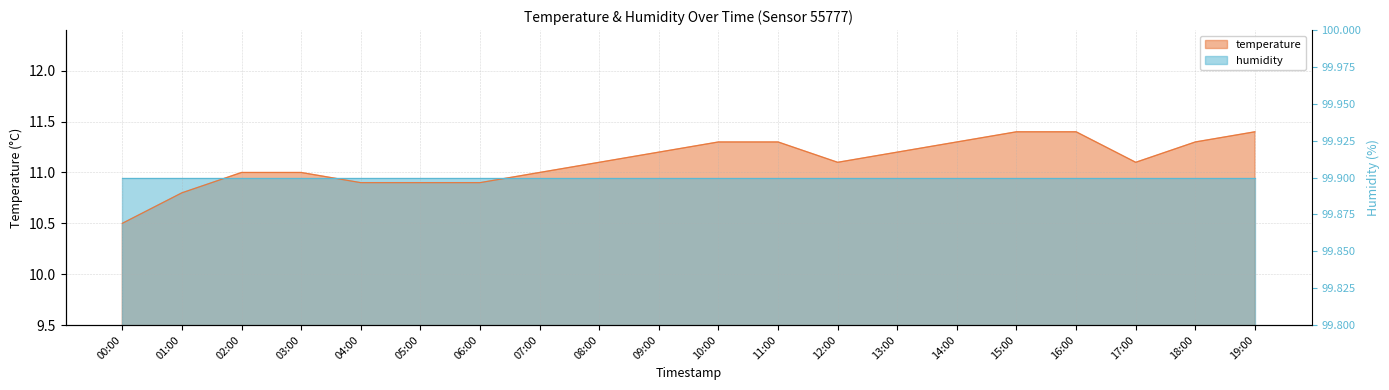

Which category has the lowest value across all series?

00:00